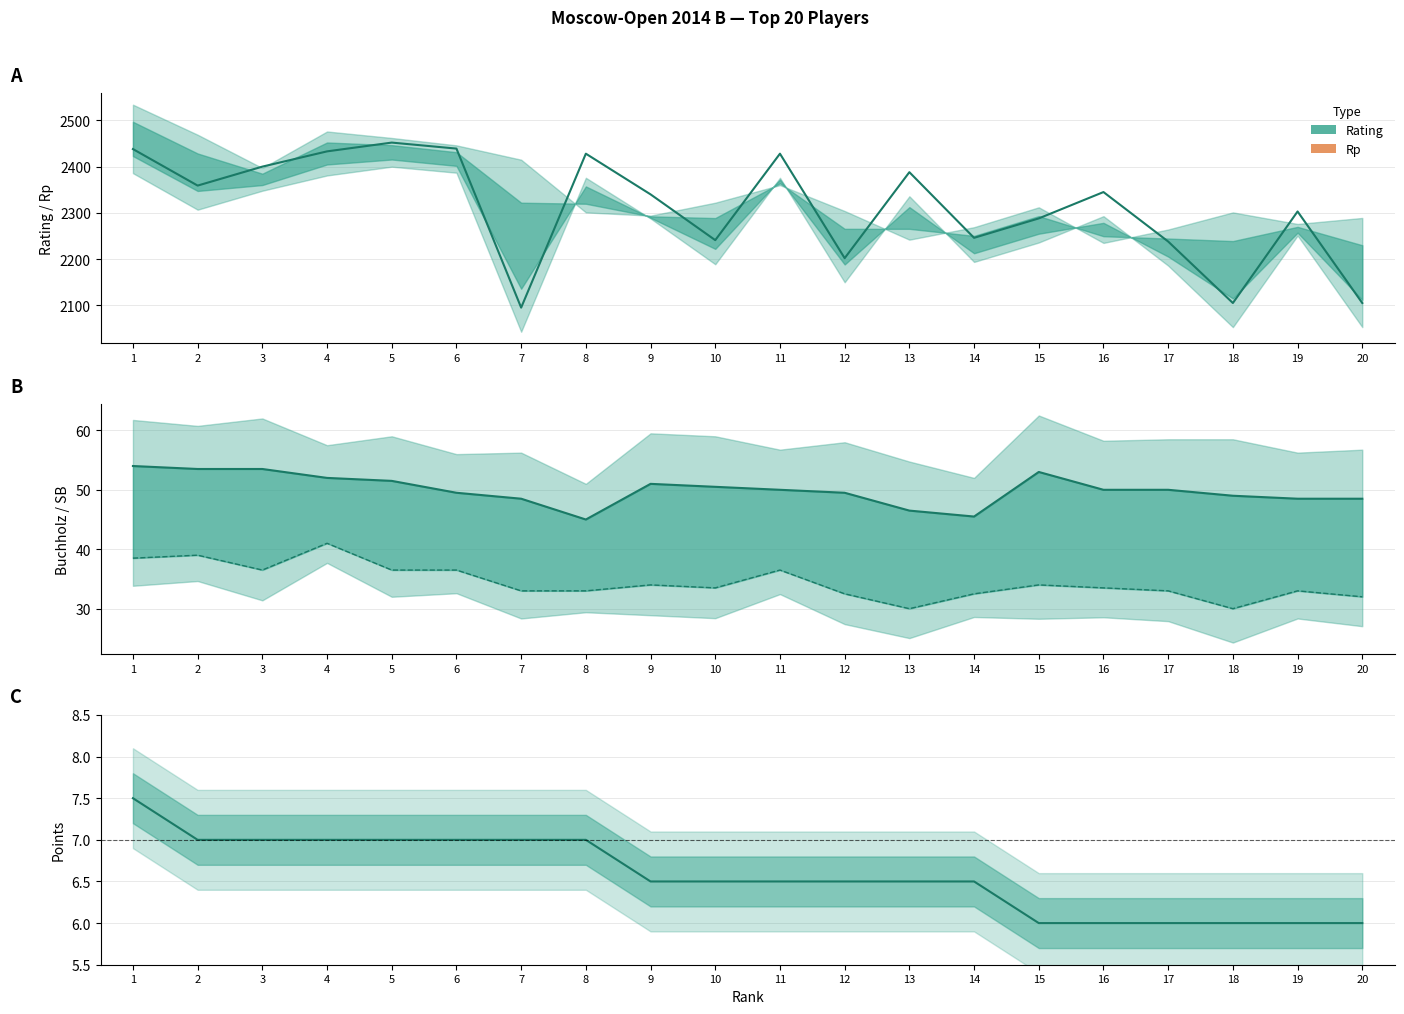

The SB series shows 34.0 at 15. True or false?

True